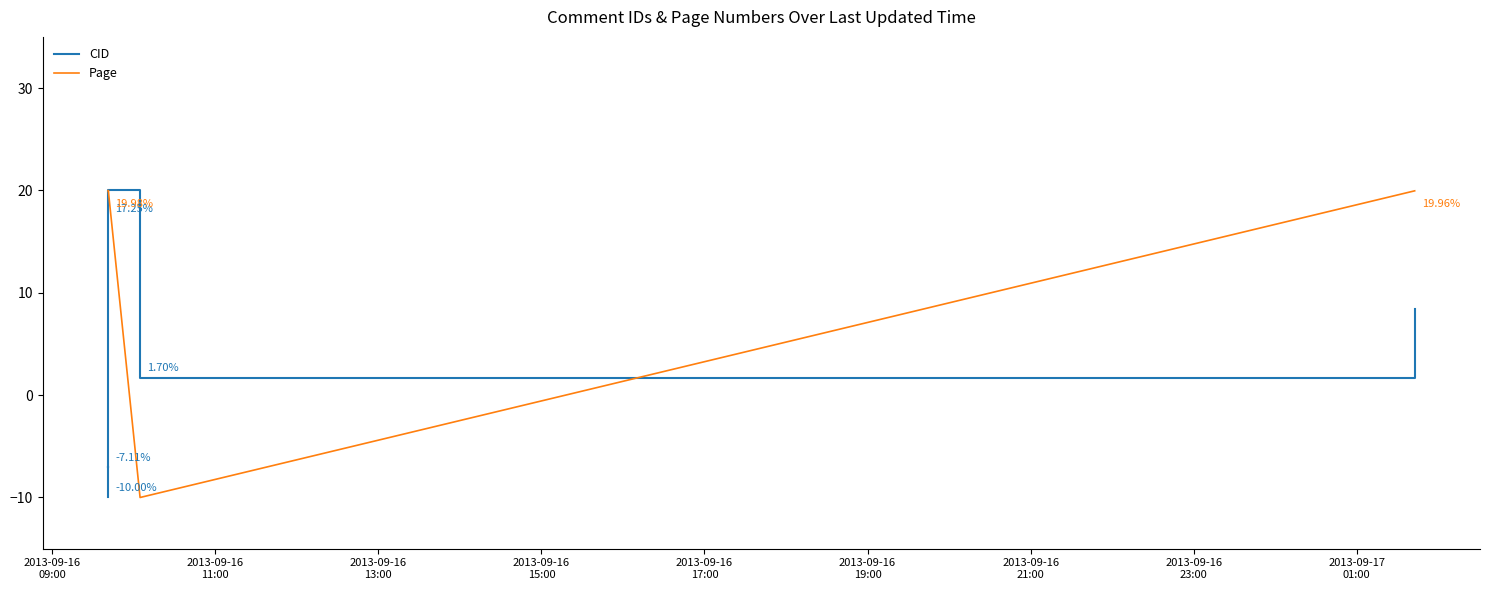

How many negative values does the CID series have?

4